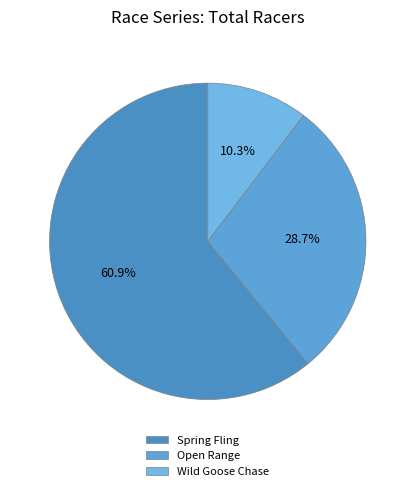

Count the number of slices in the pie.

3